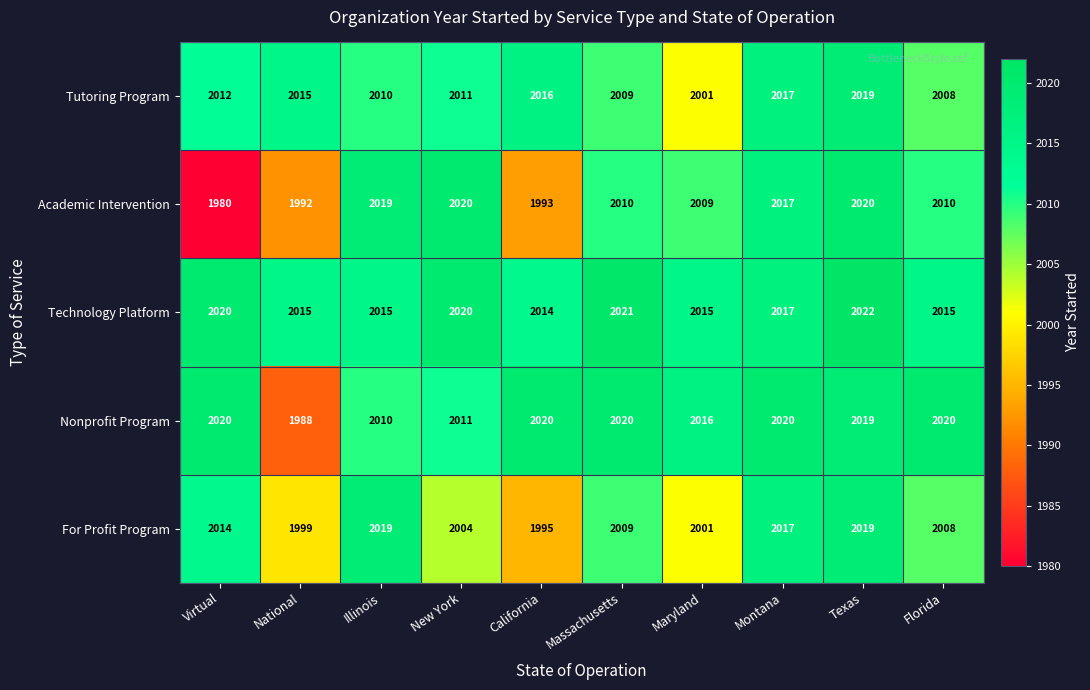

The Academic Intervention series shows 2009 at Maryland. True or false?

True